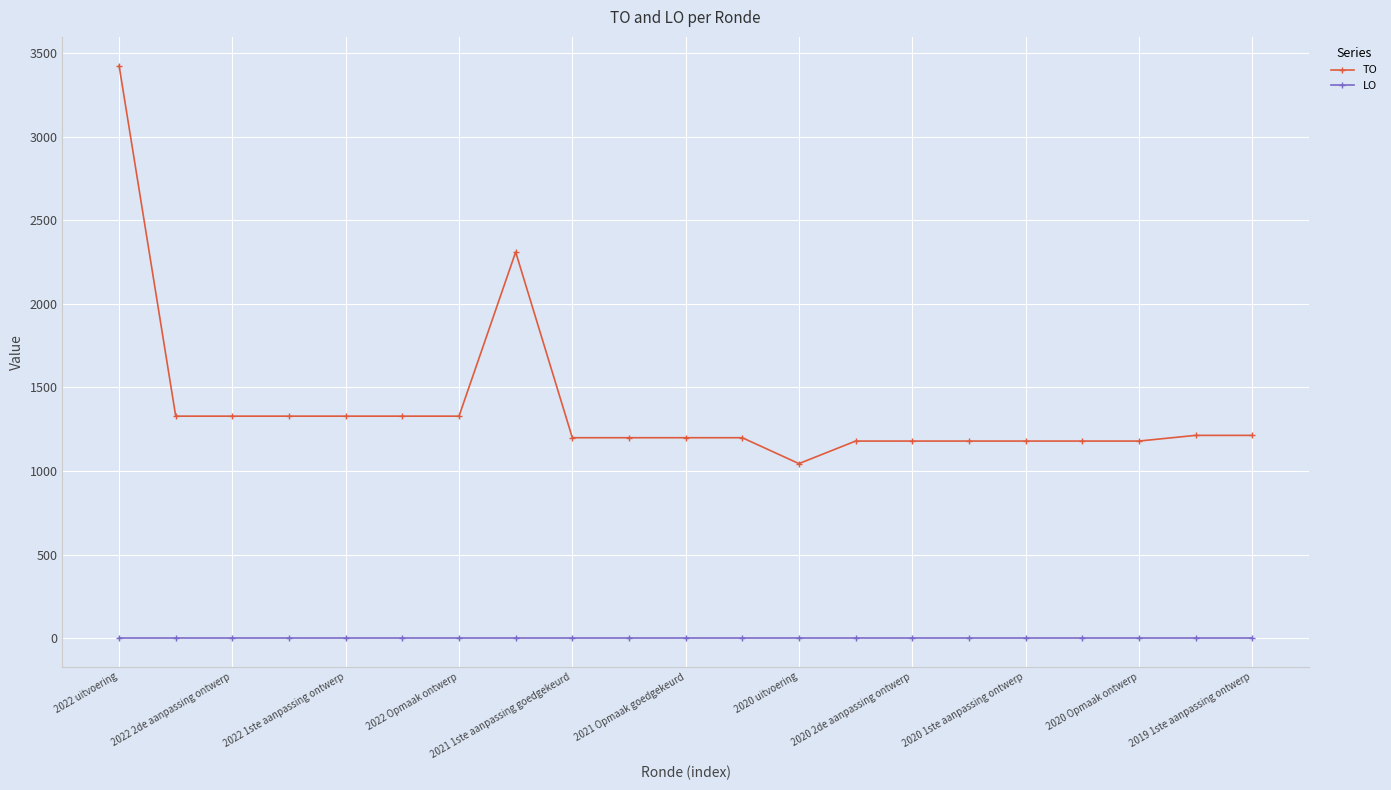

How many lines are shown in the chart?

2